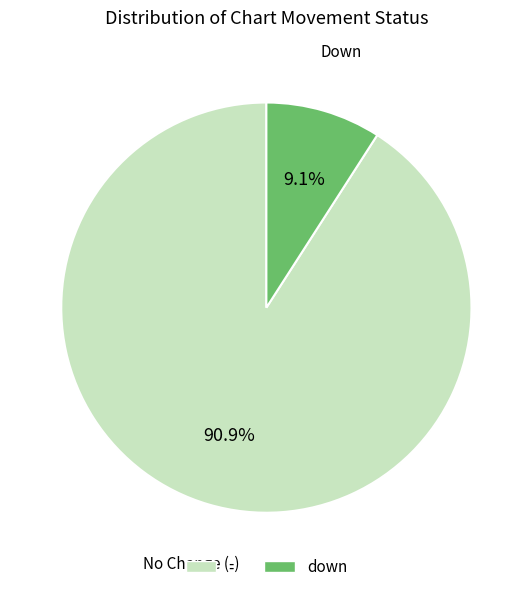

Does any single category account for the majority?

Yes